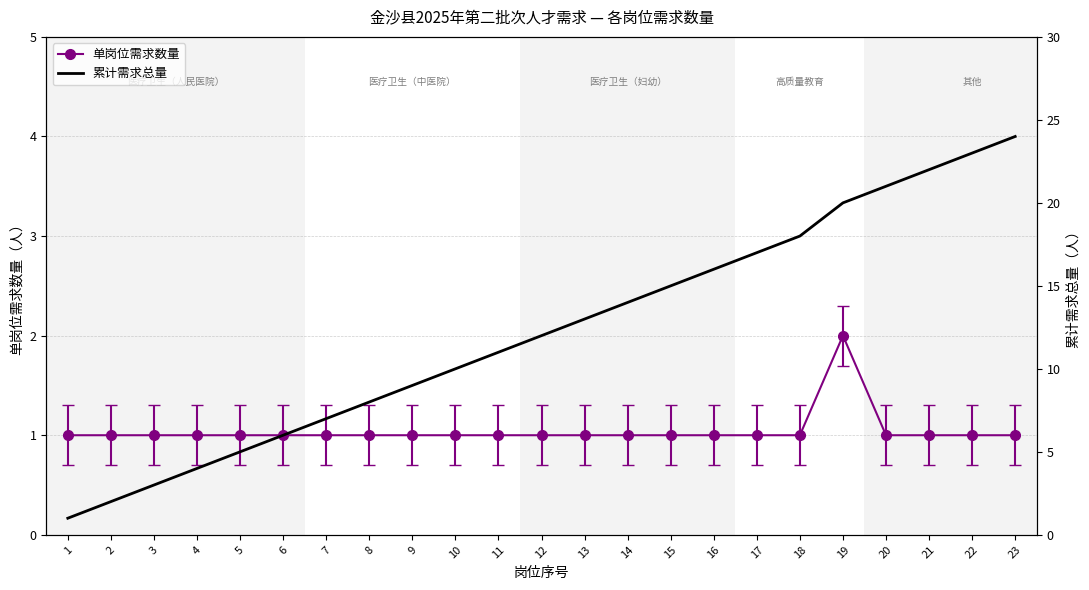

True or false: 累计需求总量 and 单岗位需求数量 intersect in this chart.

False